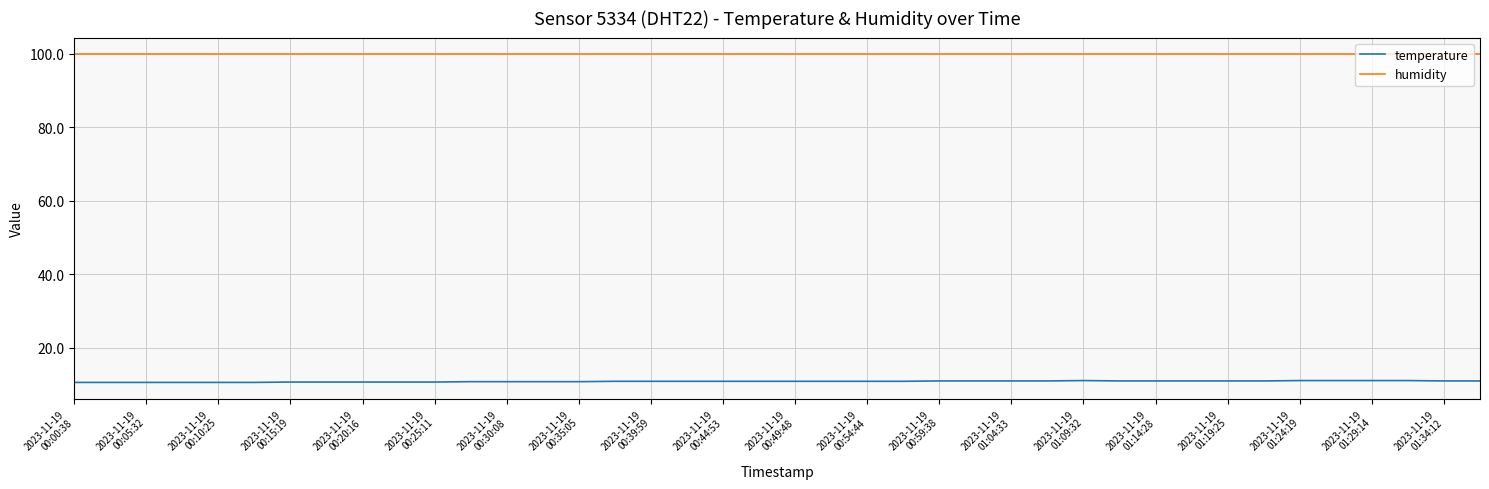

Which series has the largest range (max minus min)?

temperature